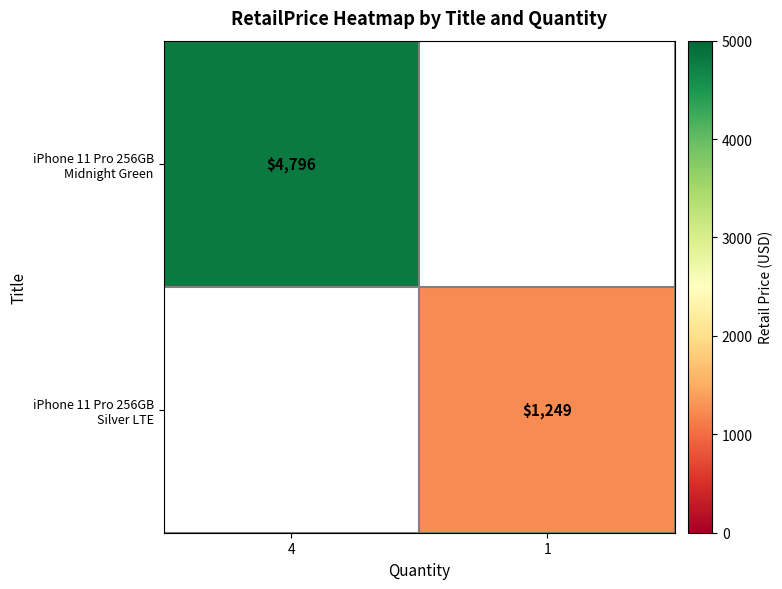

Which series has the largest range (max minus min)?

iPhone 11 Pro 256GB Midnight Green